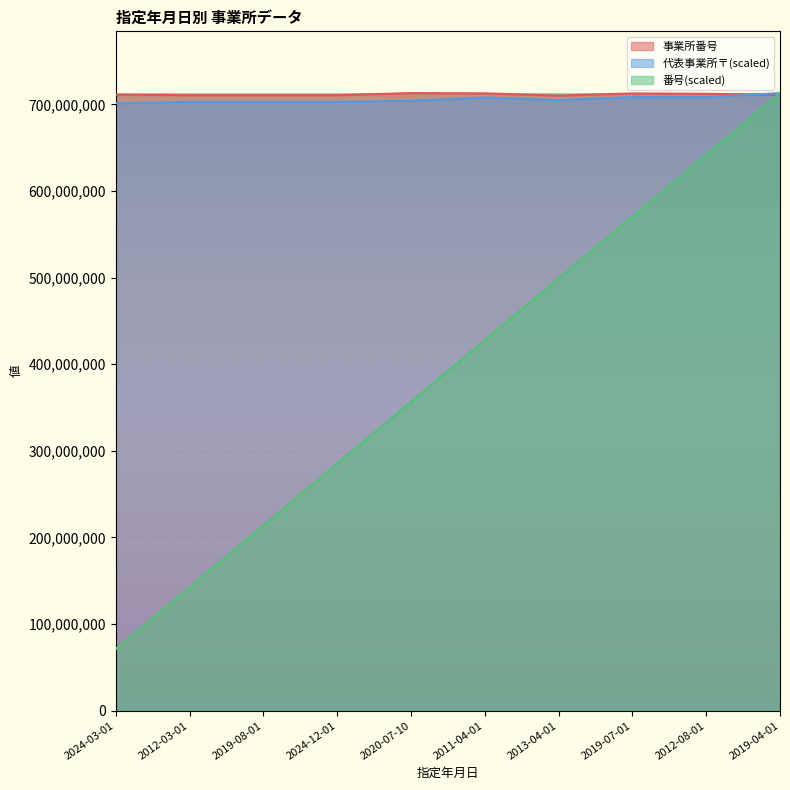

Read the 番号 value at 2019-04-01.

713120145.0